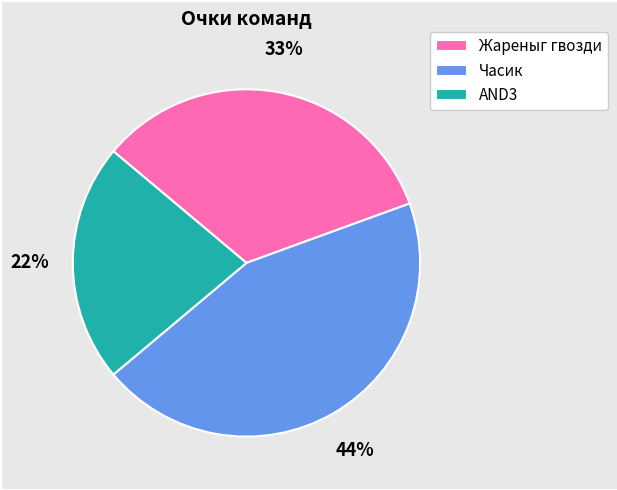

What is the smallest slice in the pie chart?

AND3